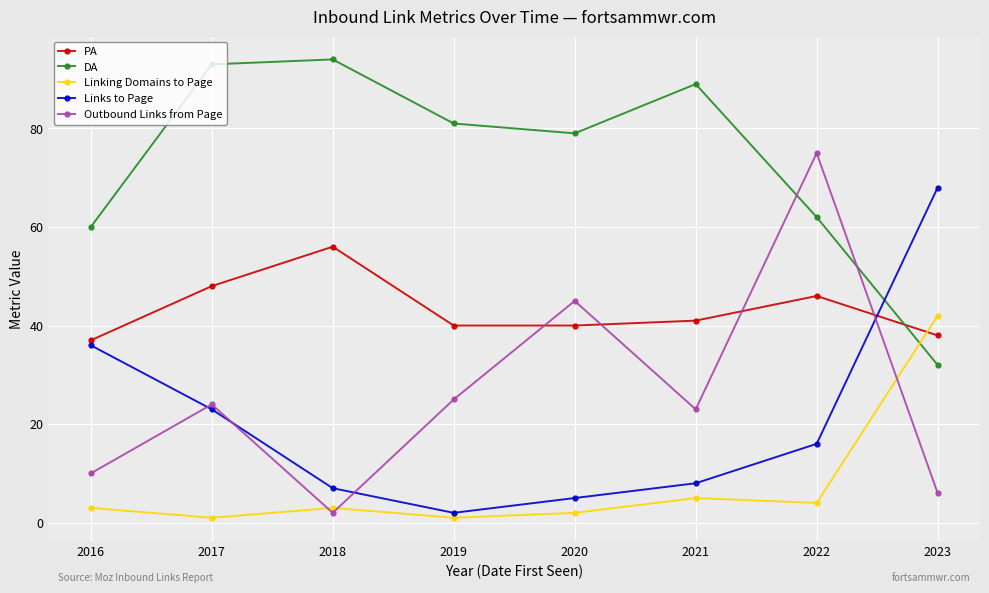

Between 2017 and 2023, which series saw the biggest shift?

DA